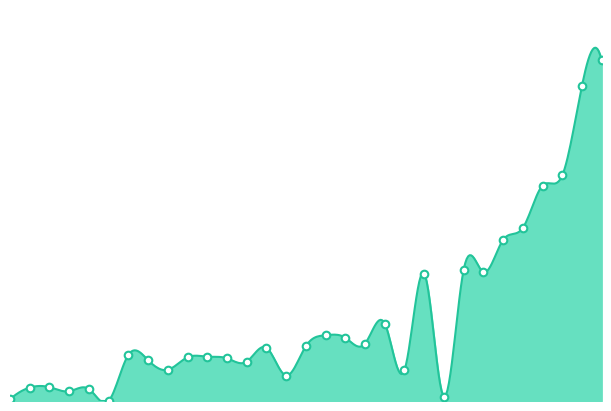

What is the change in value from Bruce Andersen to Bradley Woodham?

+6.9